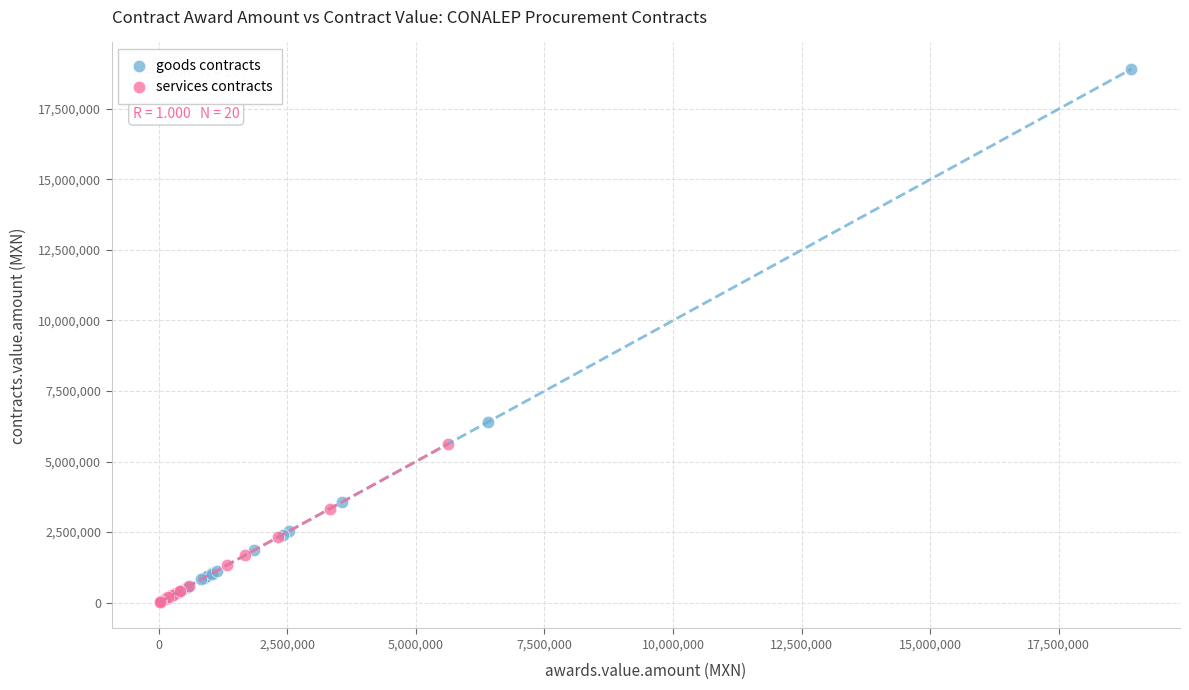

Which series has the largest Y range (max minus min)?

goods contracts